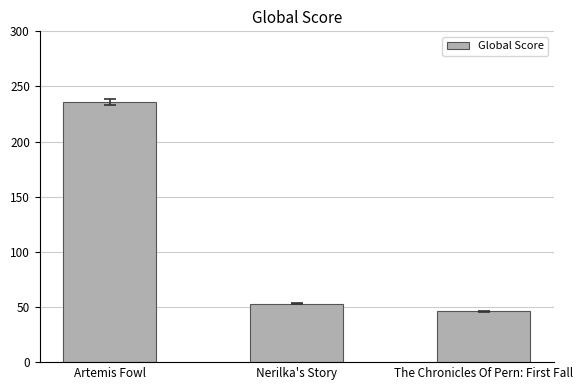

The value at The Chronicles Of Pern: First Fall is 46. True or false?

True